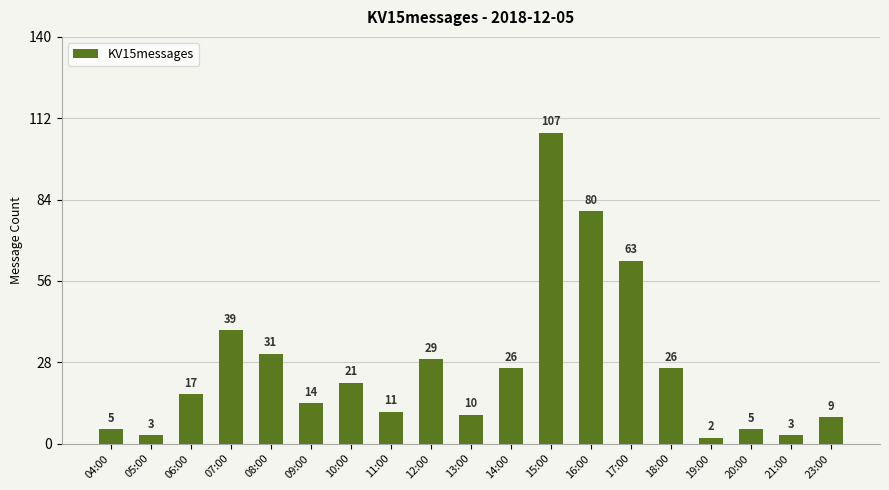

How many bars are there in total?

19